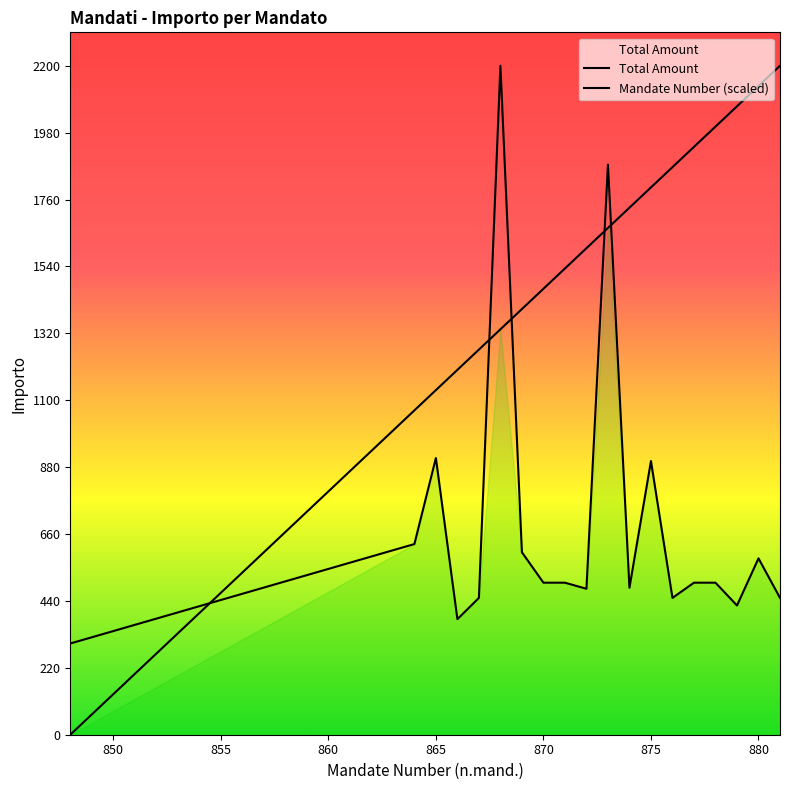

How many lines are shown in the chart?

2